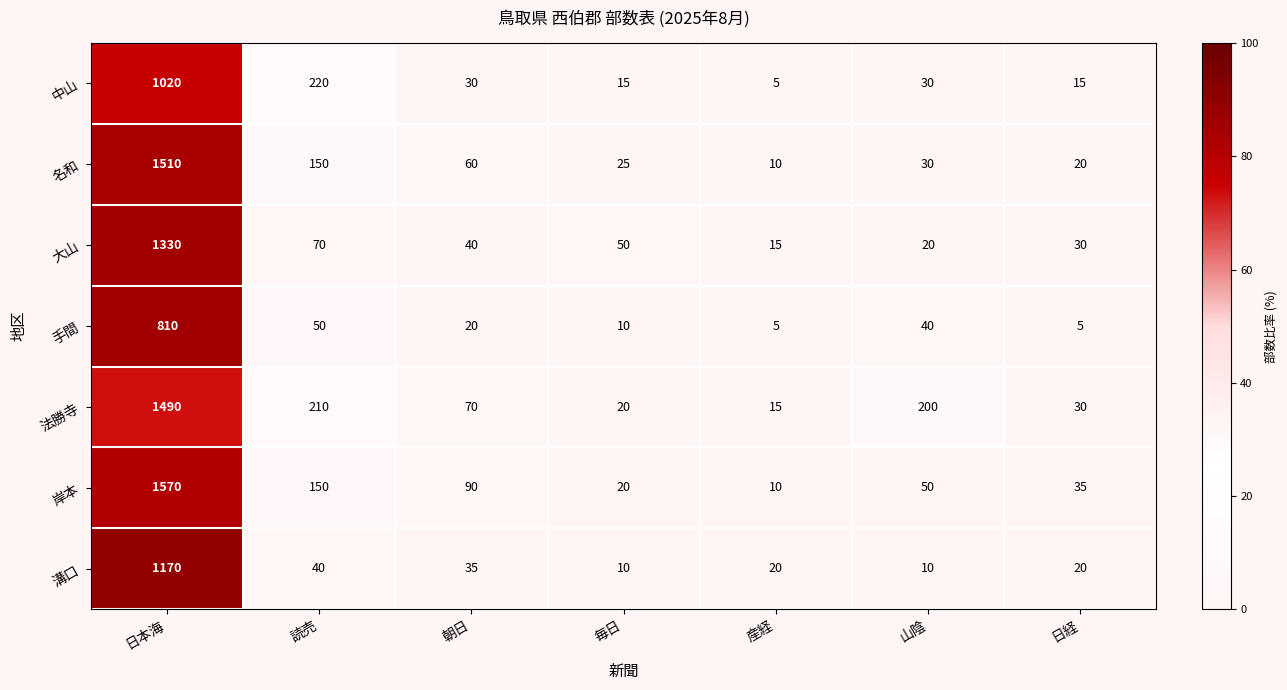

List the series in order of their peak value, lowest first.

手間, 中山, 溝口, 大山, 法勝寺, 名和, 岸本